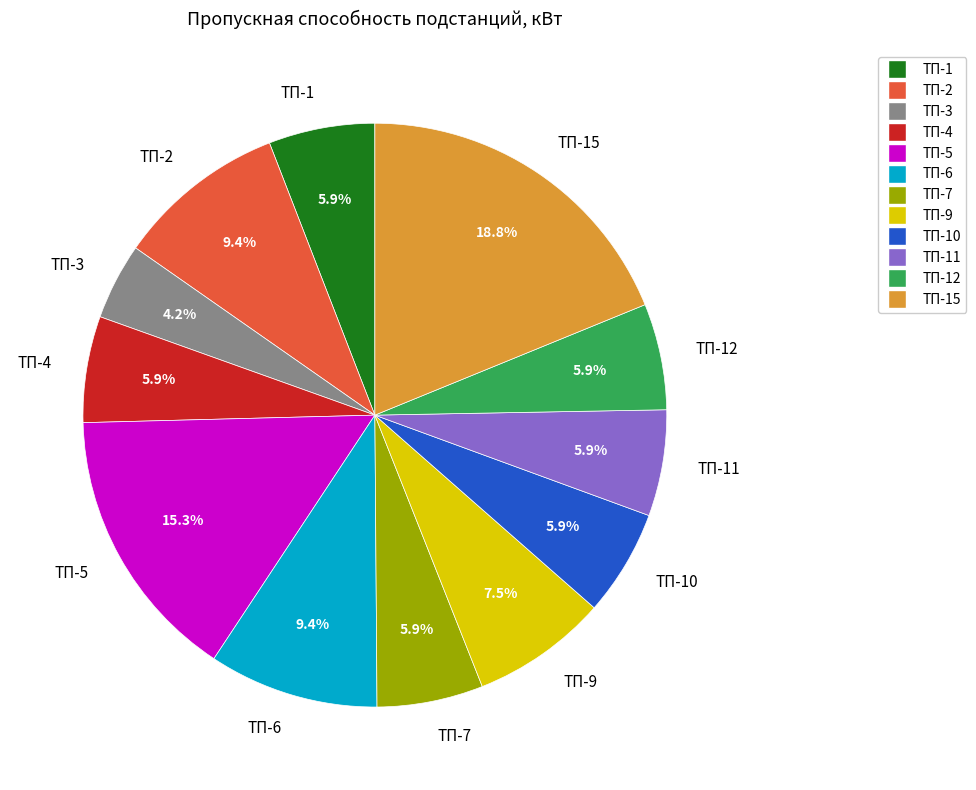

To the nearest percent, what is the average slice percentage?

8%